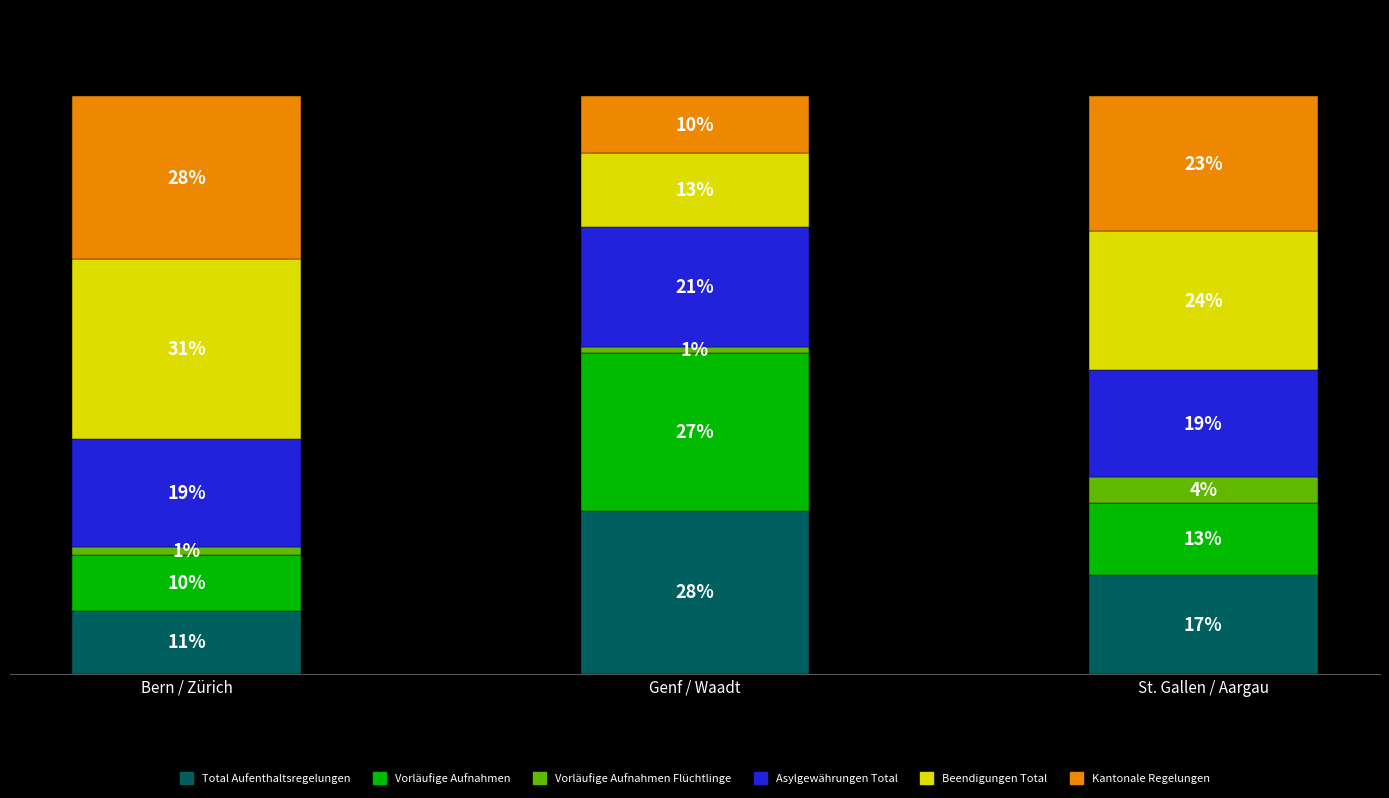

What is the sum of all Vorläufige Aufnahmen Flüchtlinge values?

6.9